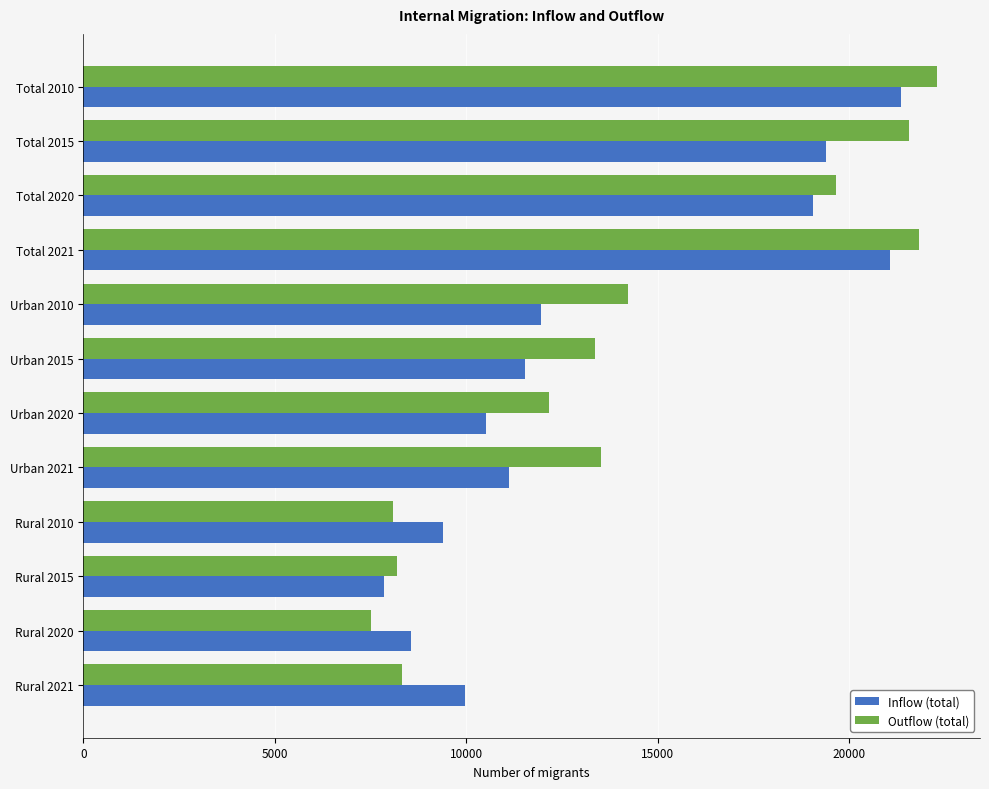

At which label does Inflow (total) reach its minimum?

Rural 2015